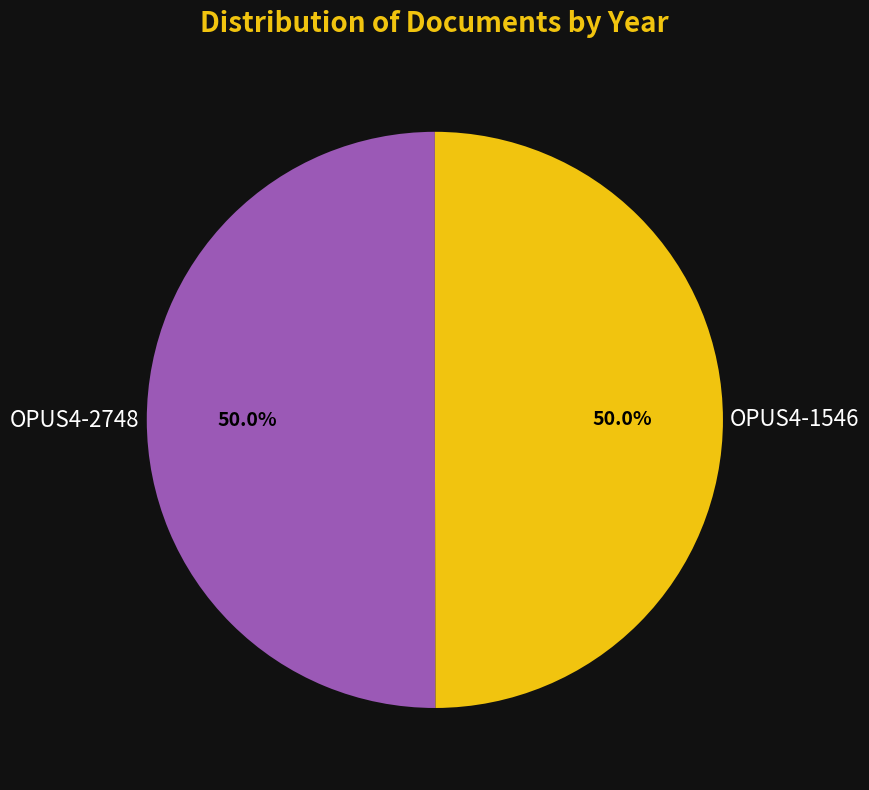

How many segments does this pie chart have?

2